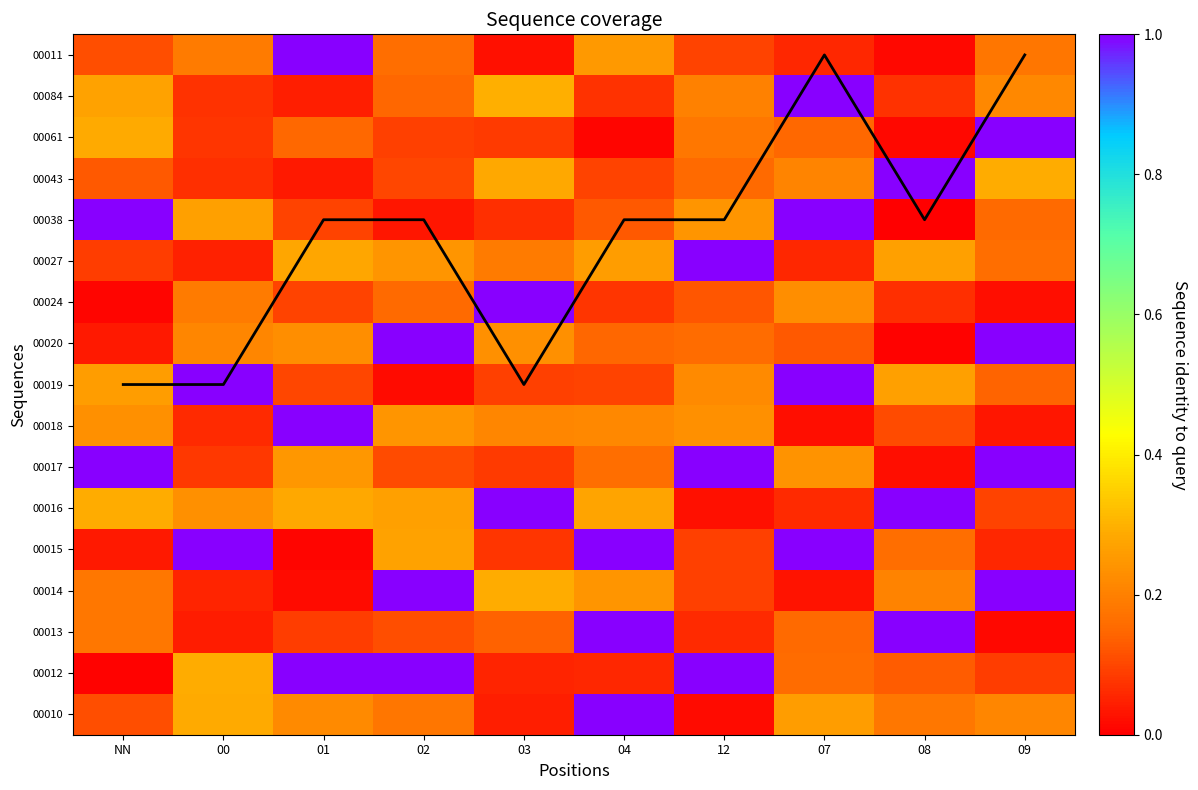

What is the approximate value of 00019 at 07?

1.0